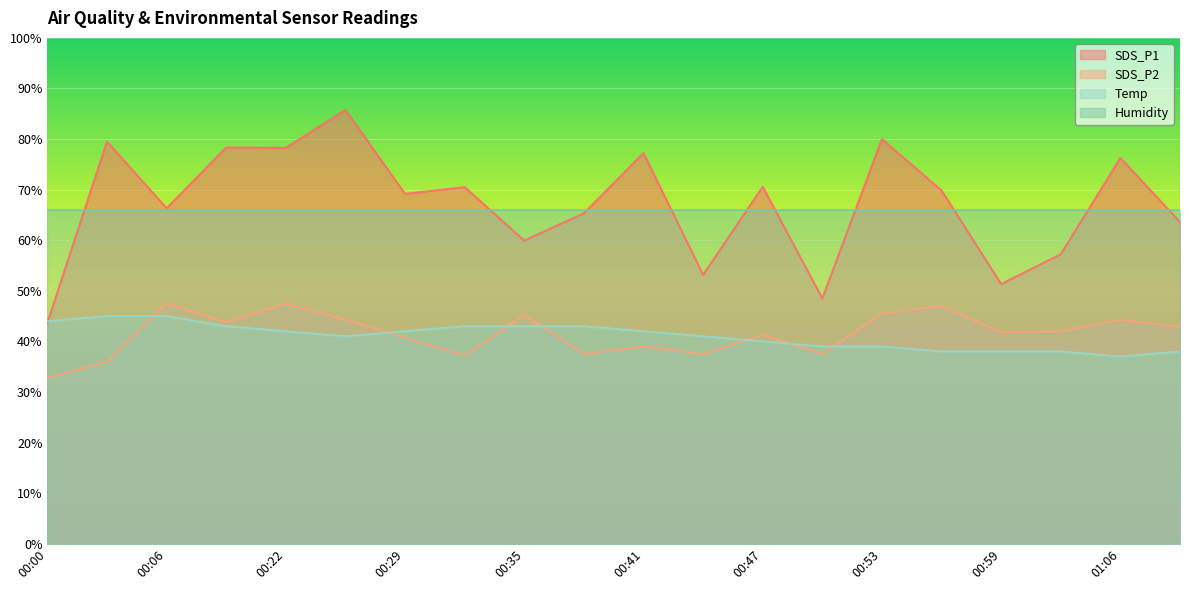

Is it true that Temp equals 39.0 at 00:50?

True